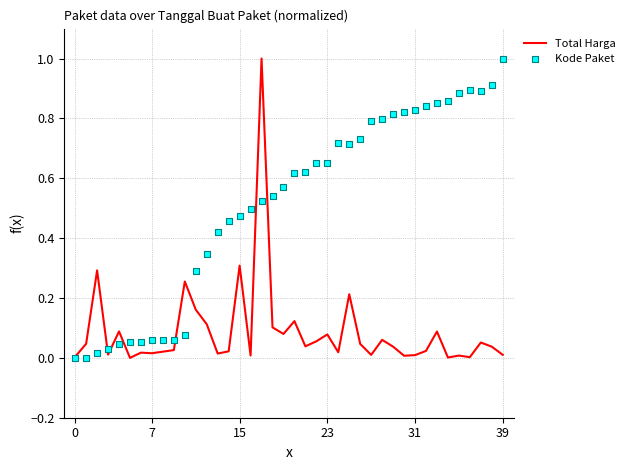

What are all the series names shown in the legend?

Total Harga, Kode Paket